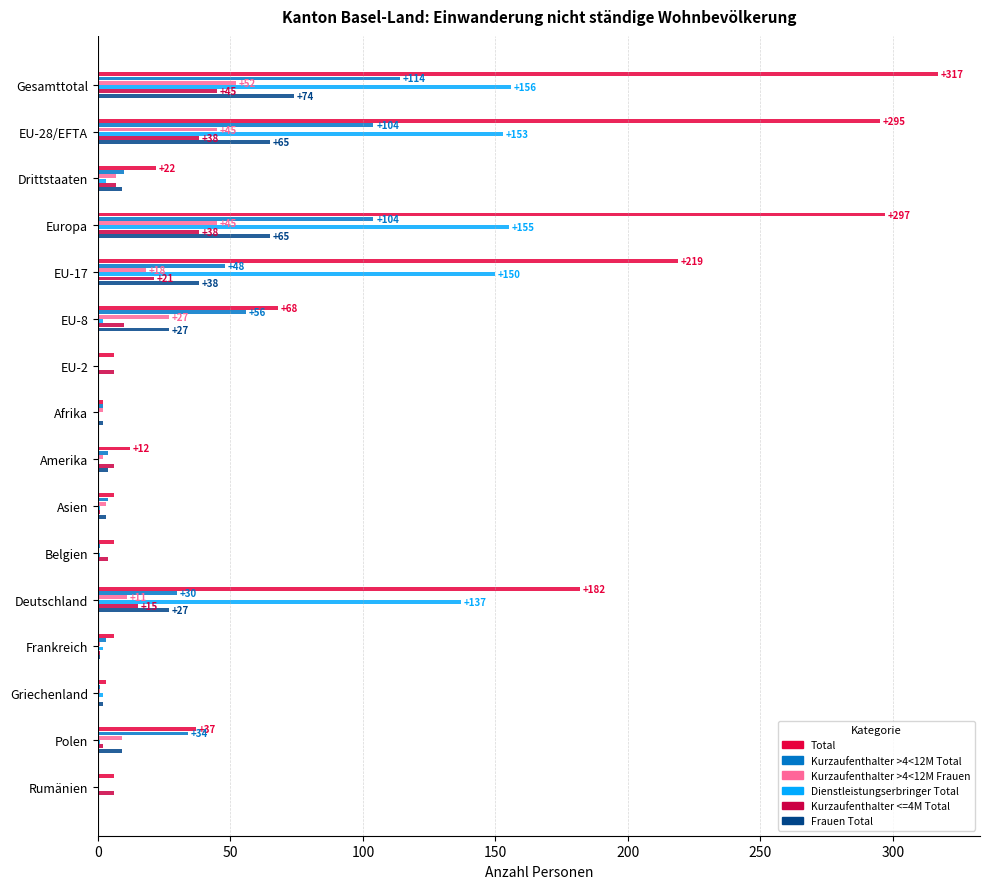

What is the sum of all Kurzaufenthalter >4<12M Frauen values?

223